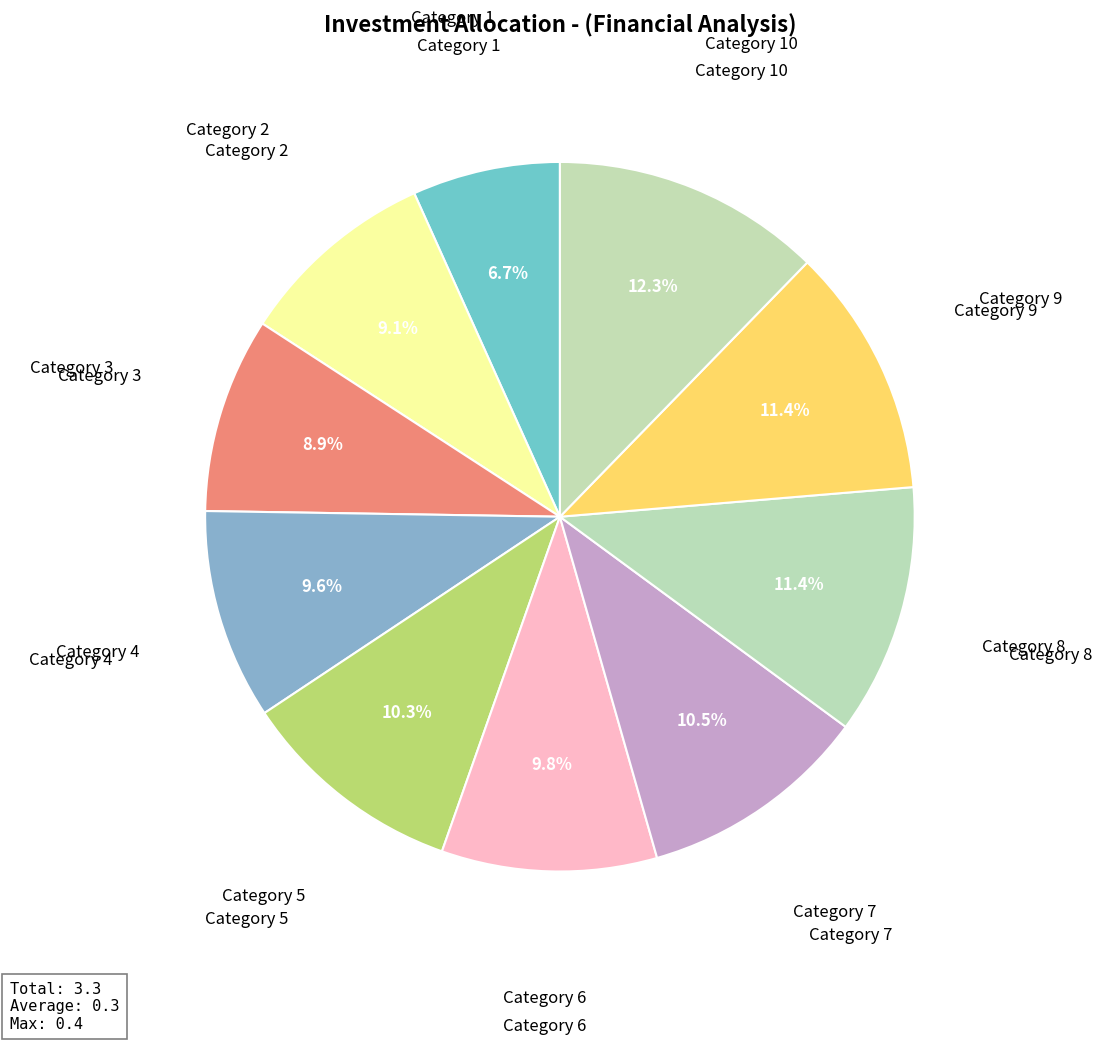

To the nearest percent, what is the difference between the largest and smallest slice percentages?

6%